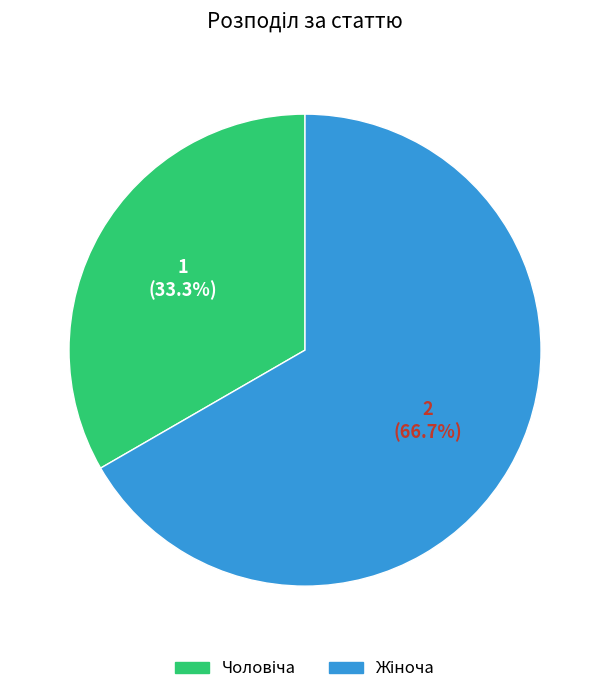

Does any single category account for the majority?

Yes